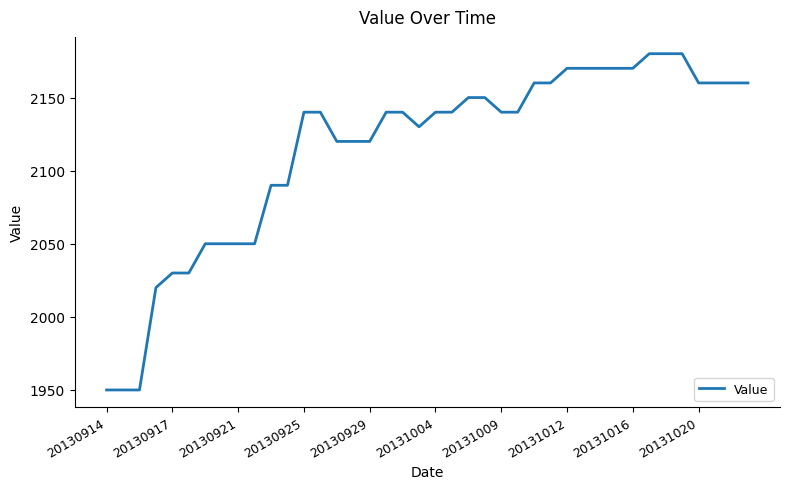

Reading right to left, extract all data points from this chart.

2160	2160	2160	2160	2180	2180	2180	2170	2170	2170	2170	2170	2160	2160	2140	2140	2150	2150	2140	2140	2130	2140	2140	2120	2120	2120	2140	2140	2090	2090	2050	2050	2050	2050	2030	2030	2020	1950	1950	1950